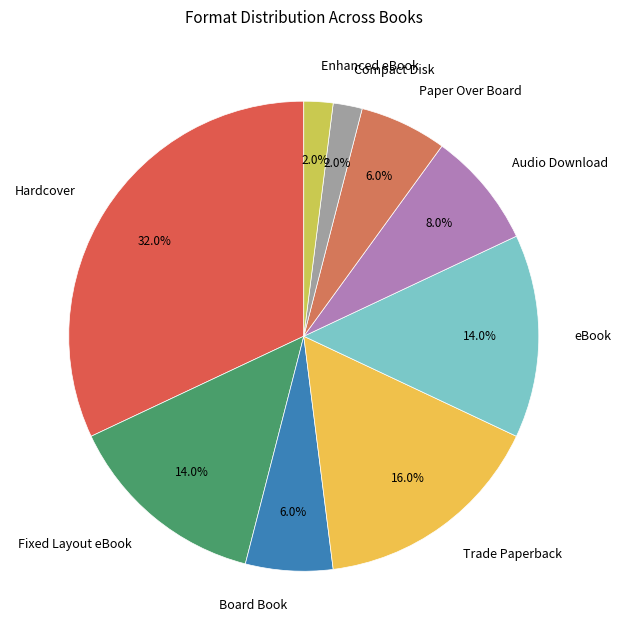

To the nearest percent, what is the difference between the largest and smallest slice percentages?

30%